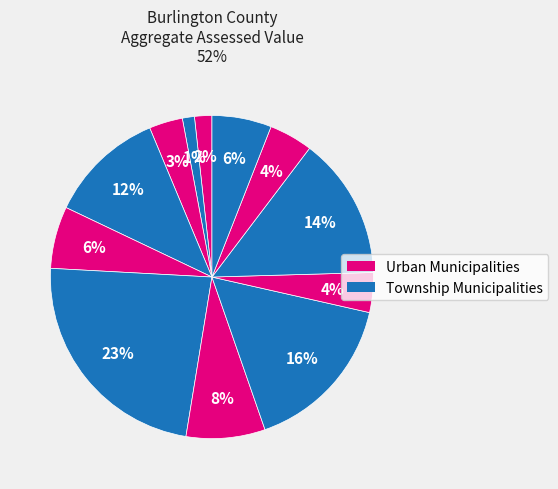

How many slices are in this pie chart?

12